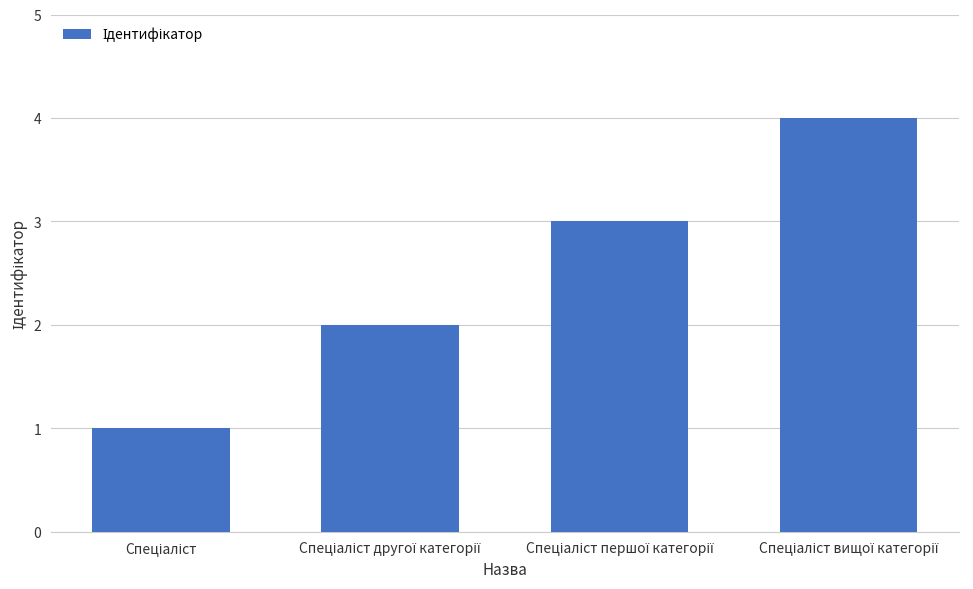

What is the sum of all values?

10